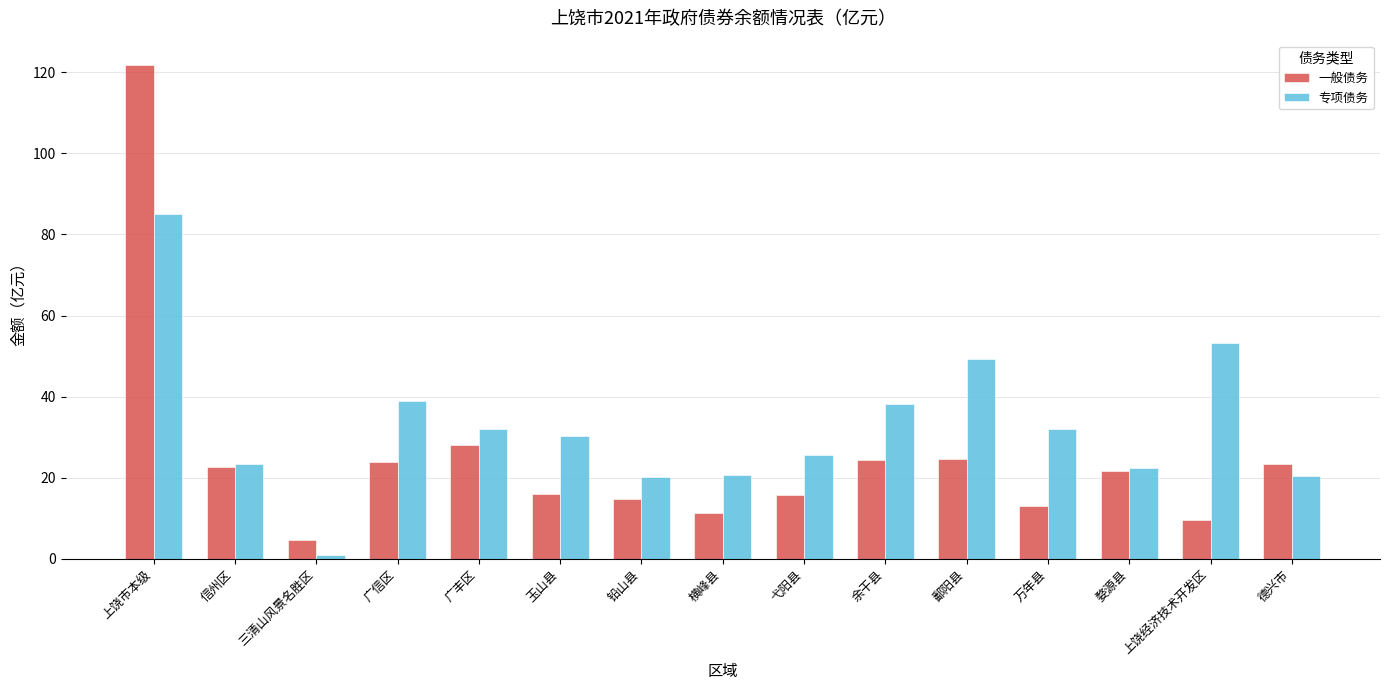

At how many categories does at least one series exceed 117?

1